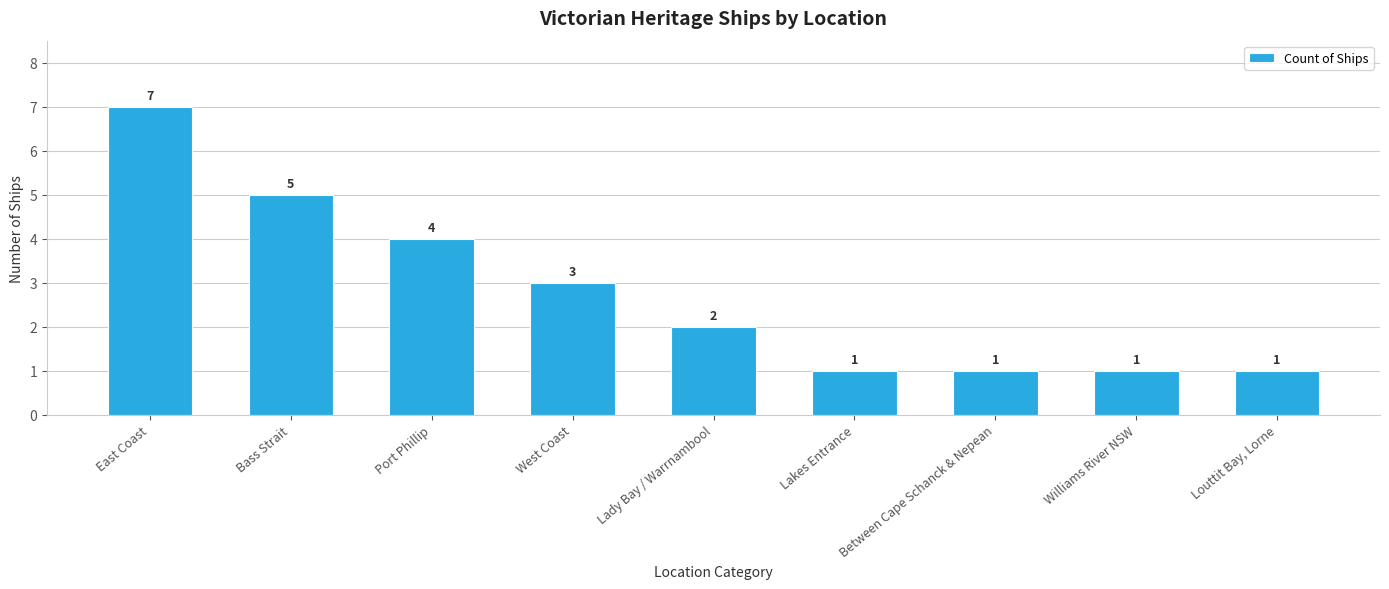

Is it true that the value at Bass Strait is 9?

False